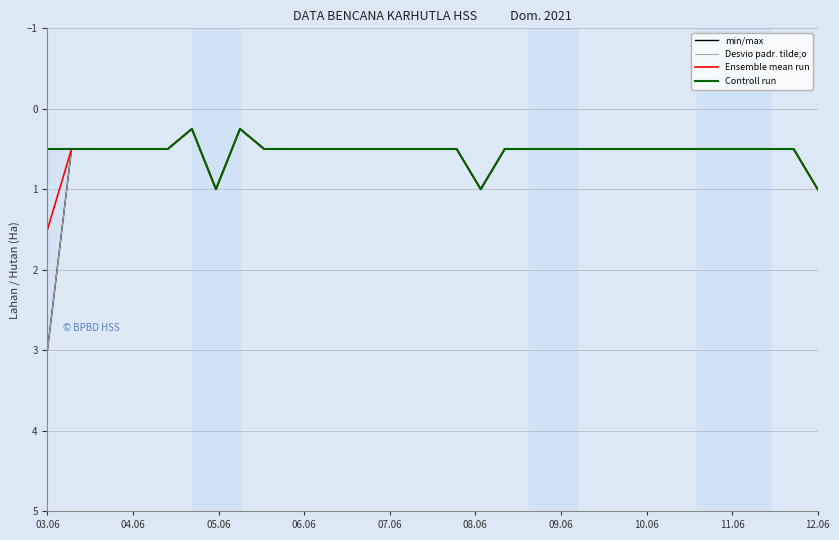

How many series are shown in this chart?

4